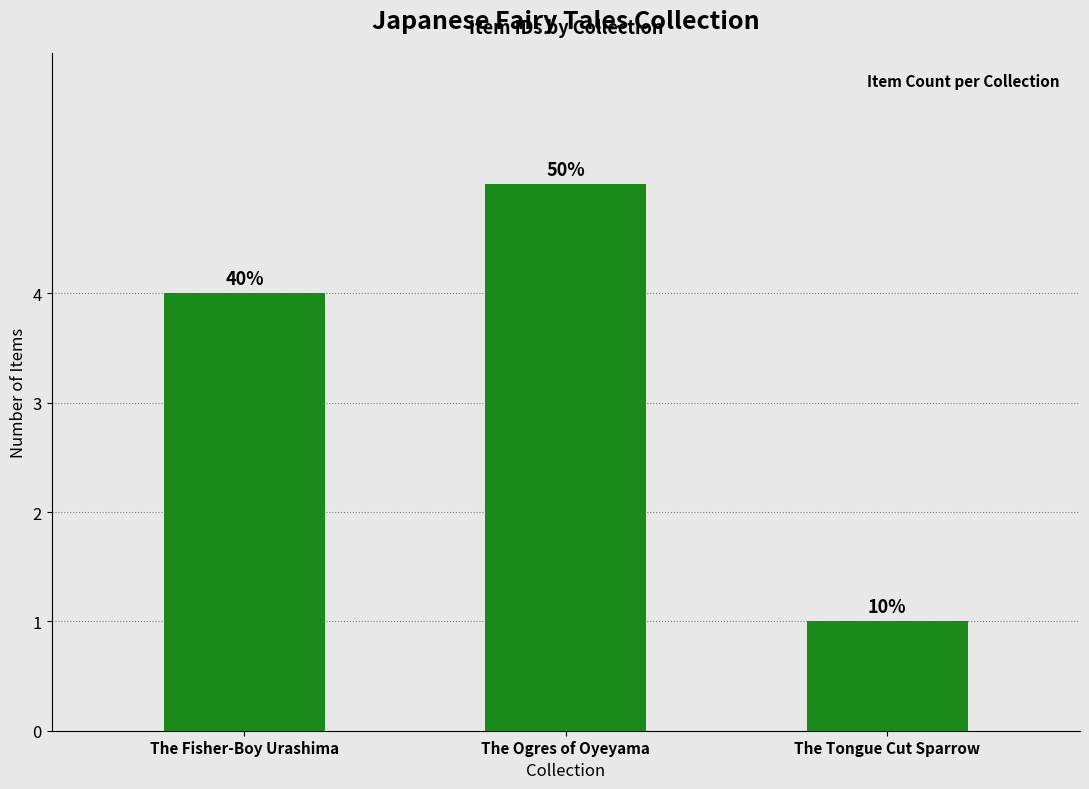

How many bars are there in total?

3